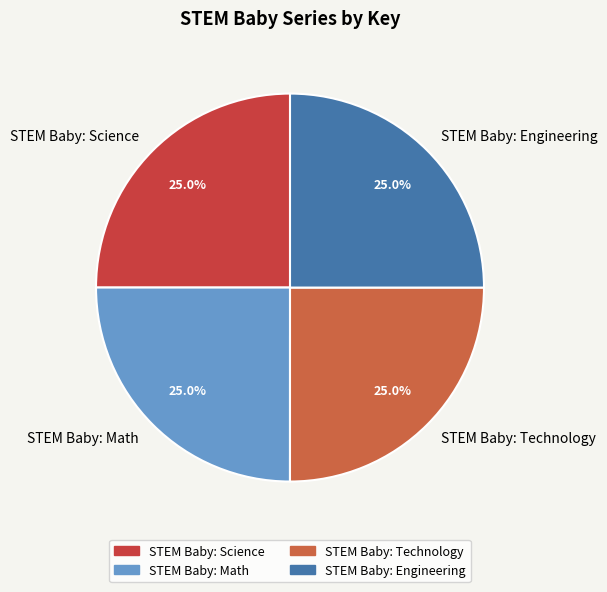

What is the ratio of the value at STEM Baby: Math to the value at STEM Baby: Engineering?

1.0